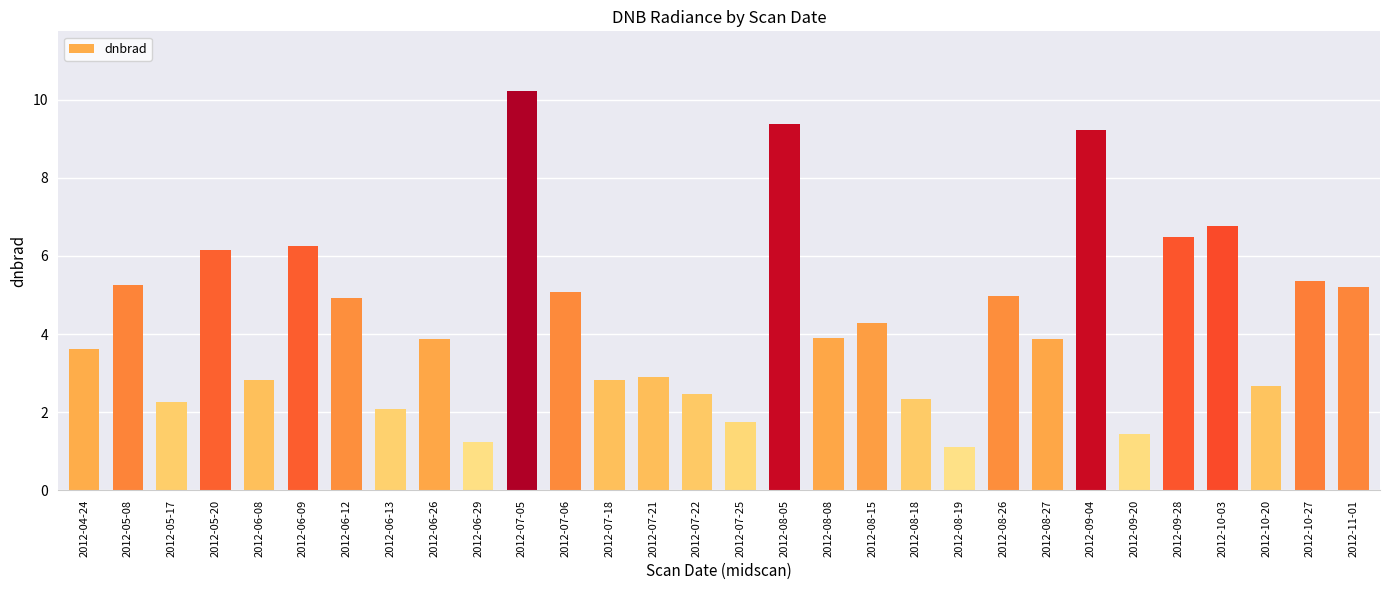

What is the label of the 11th bar from the left?

2012-07-05